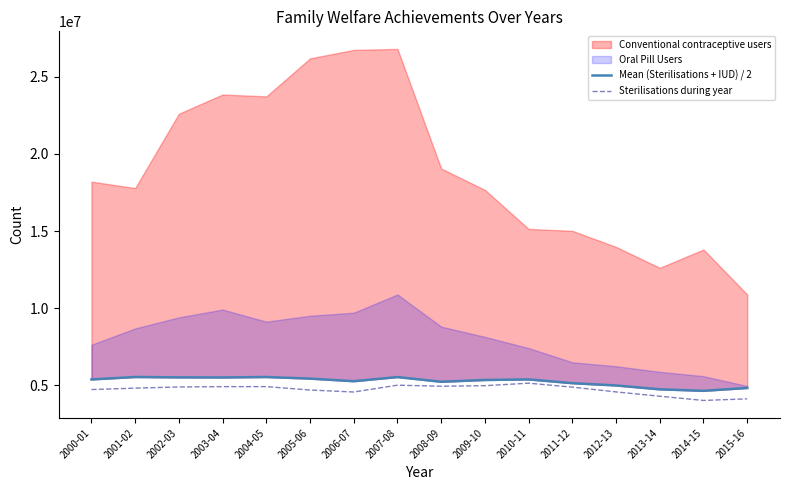

What is the minimum value shown in the chart?

4030409.0